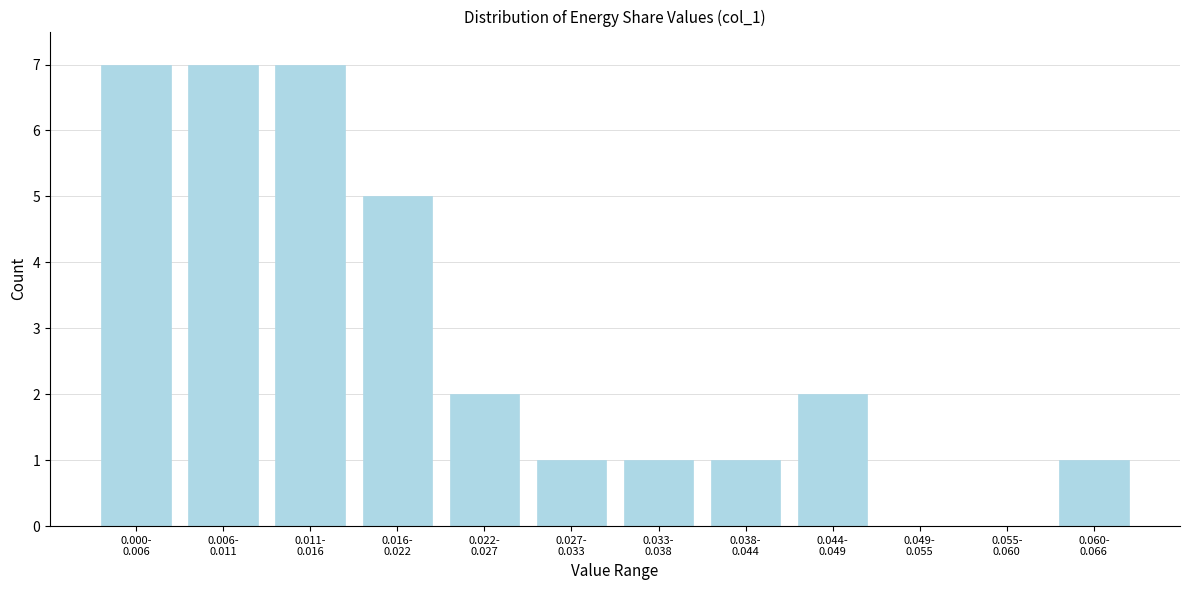

What is the greatest value displayed?

7